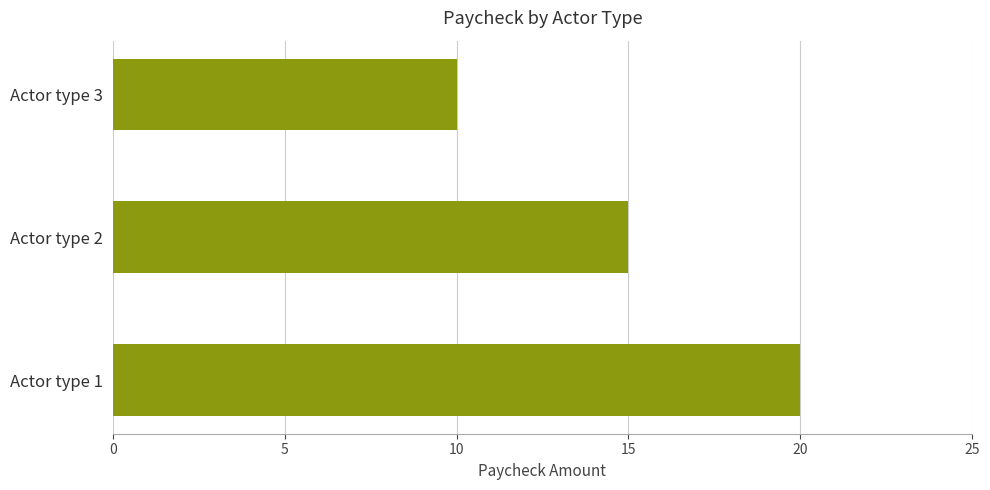

The value at Actor type 1 is 20. True or false?

True